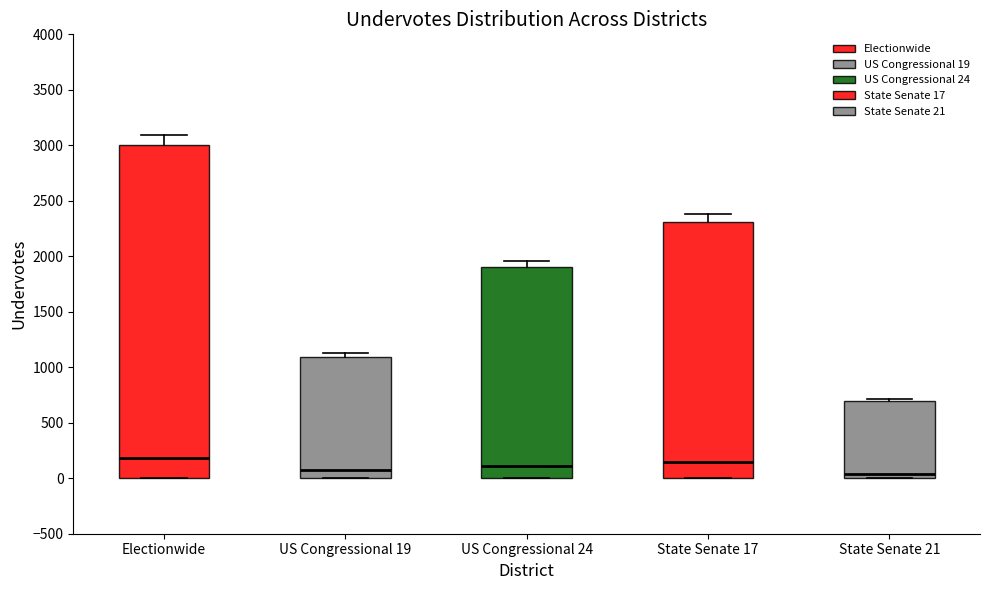

Reading left to right, read every box against the y-axis: the position of its median line, the range the box covers, and the ends of its whiskers. The values are not printed on the chart, so give them approximately, as read against the axis.

Electionwide: median 200, box 0 to 3000, whiskers 0 to 3100
US Congressional 19: median 50, box 0 to 1100, whiskers 0 to 1150
US Congressional 24: median 100, box 0 to 1900, whiskers 0 to 1950
State Senate 17: median 150, box 0 to 2300, whiskers 0 to 2400
State Senate 21: median 50, box 0 to 700, whiskers 0 to 700 (just above the box's upper edge)